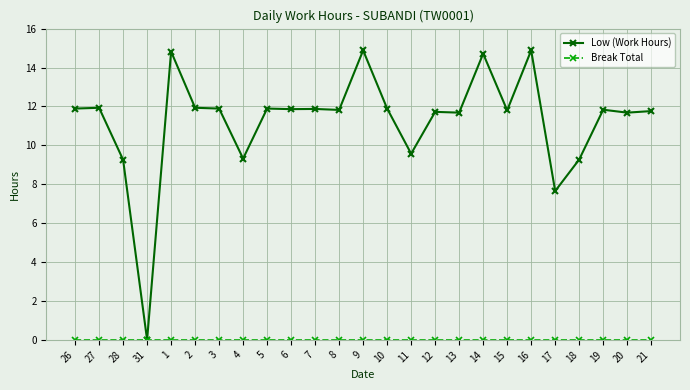

At which label is Low (Work Hours) closest to 7?

17